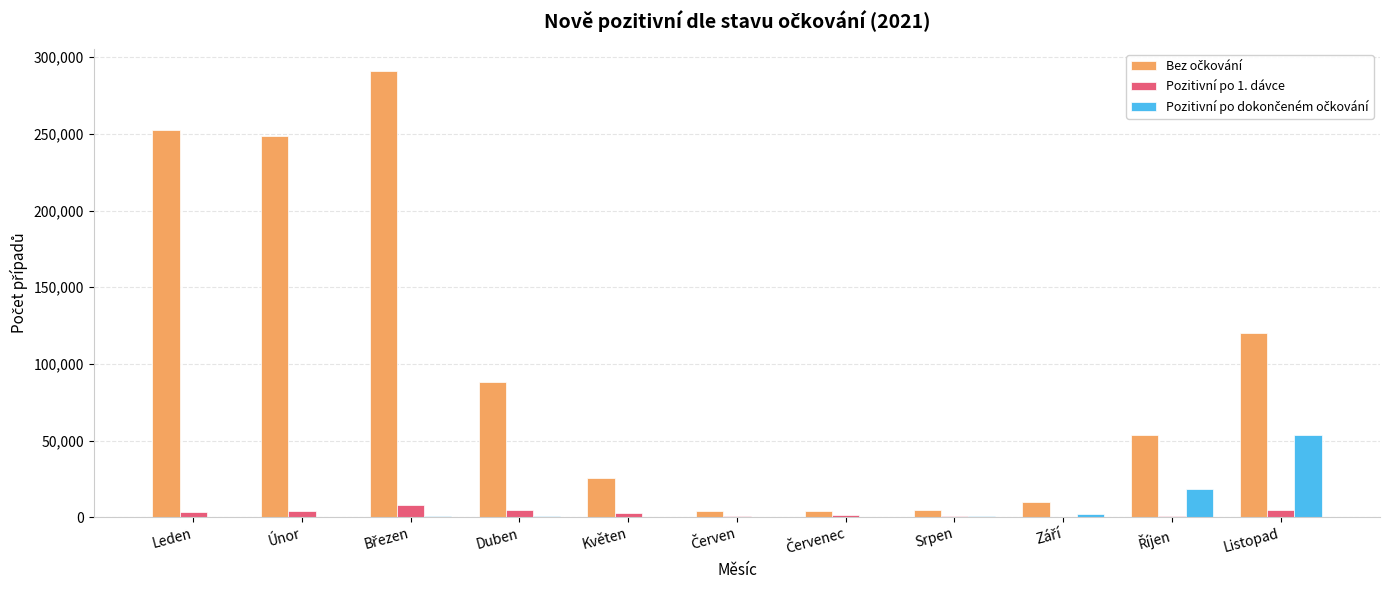

What is the greatest value displayed?

290925